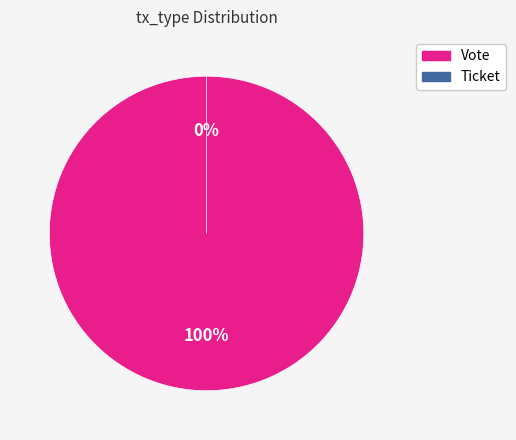

To the nearest percent, what is the difference between the Vote and Ticket slice percentages?

100%